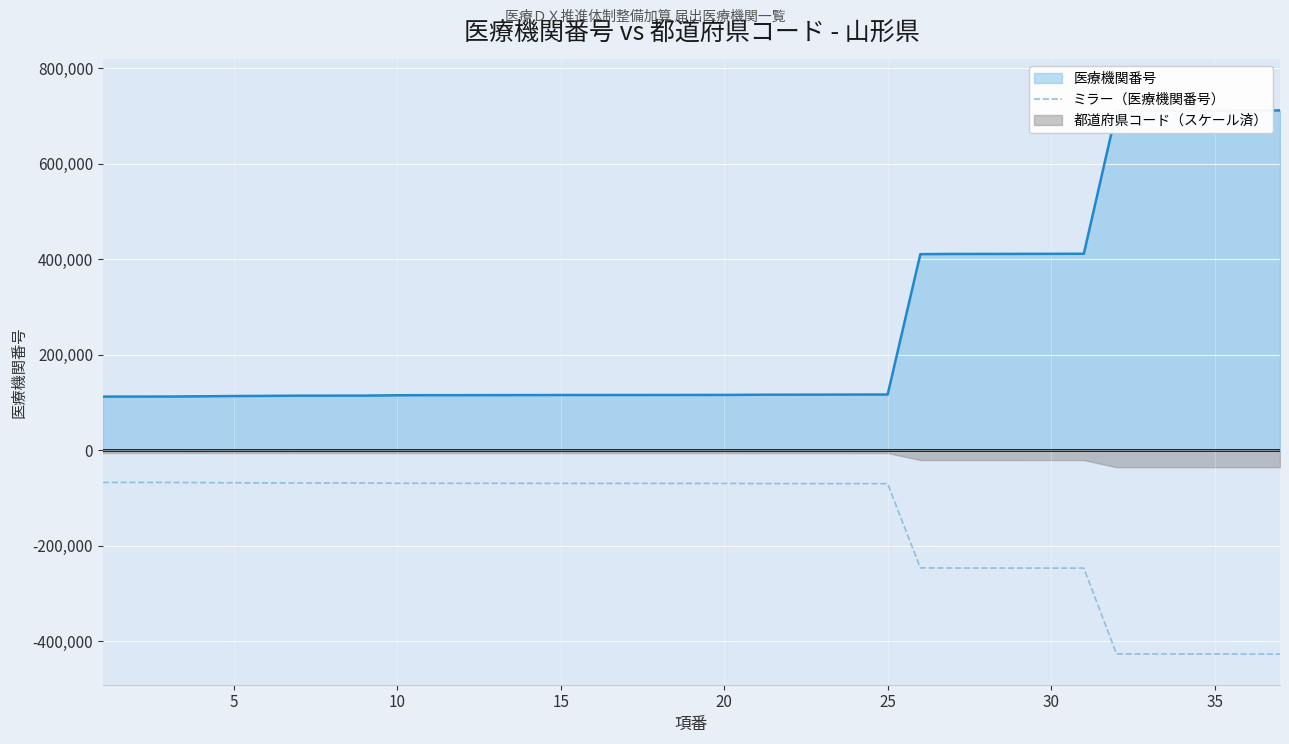

How many data points are less than -69525?

18